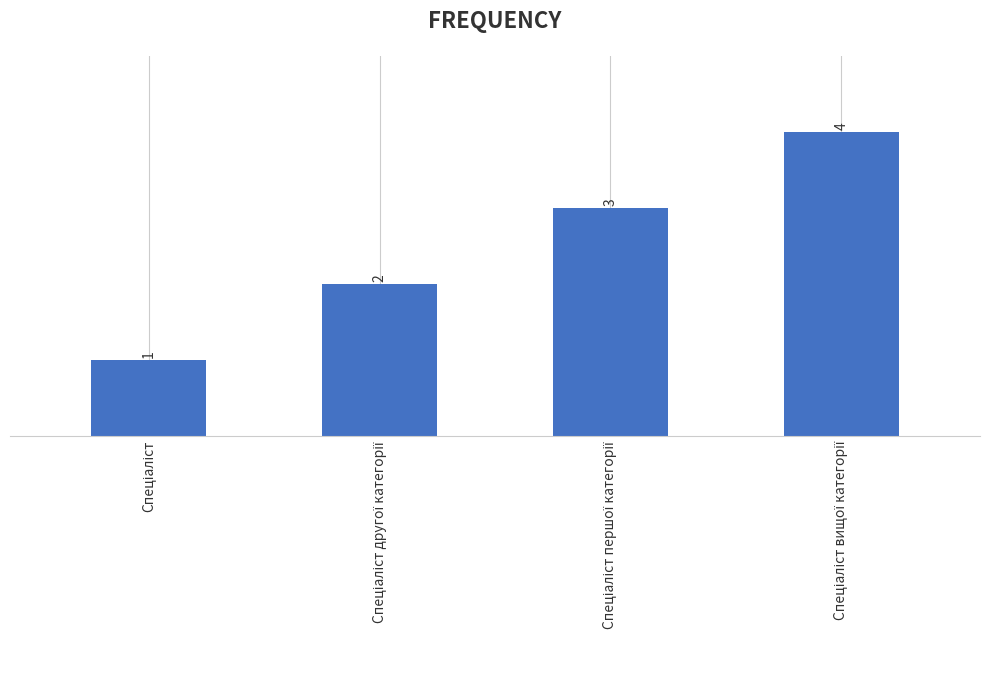

What is the smallest value displayed?

1